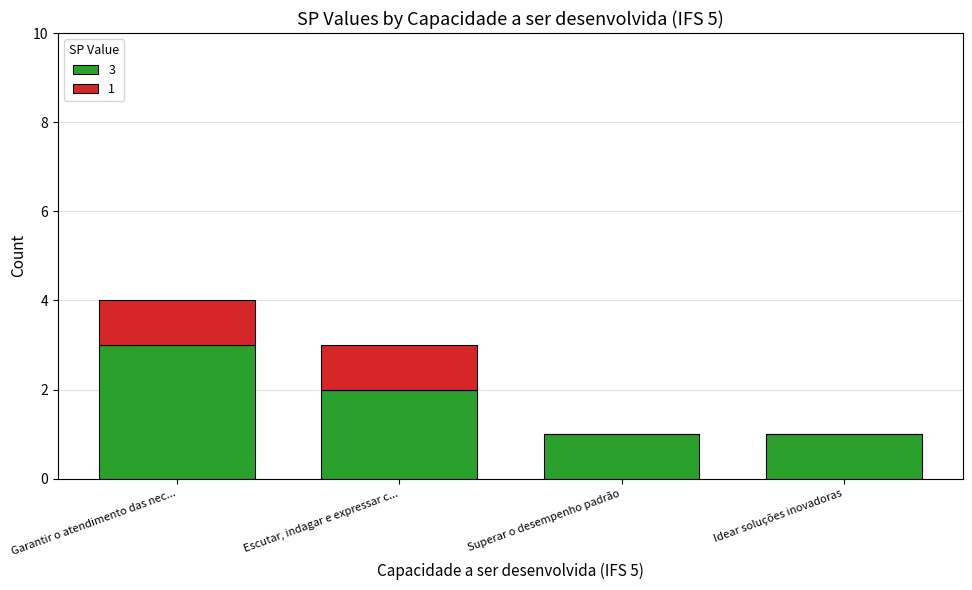

Which category has the highest value in the 3 series?

Garantir o atendimento das nec...